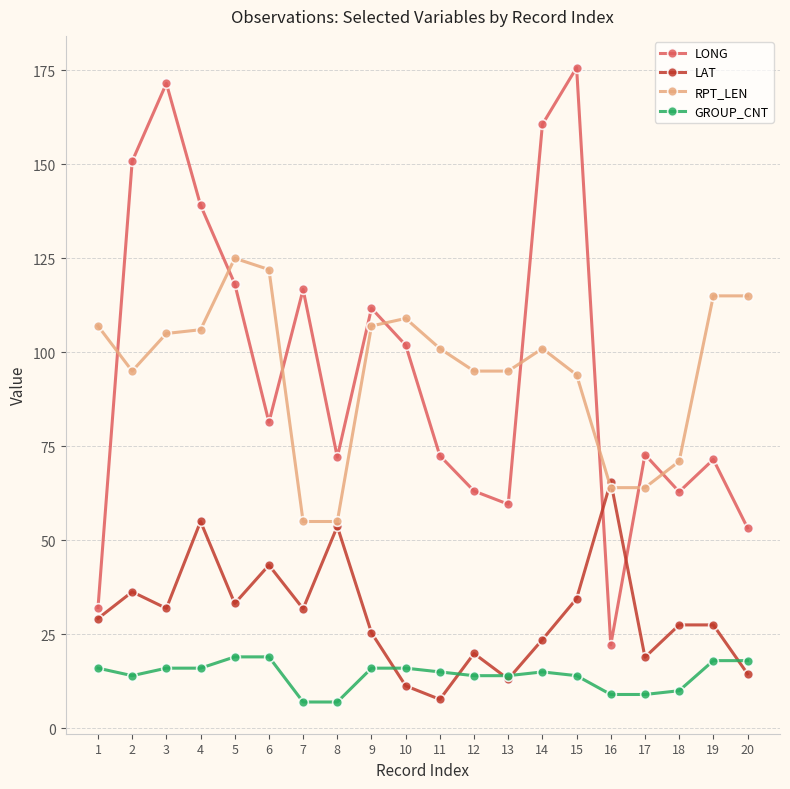

What is the average value of the LAT series?

30.2